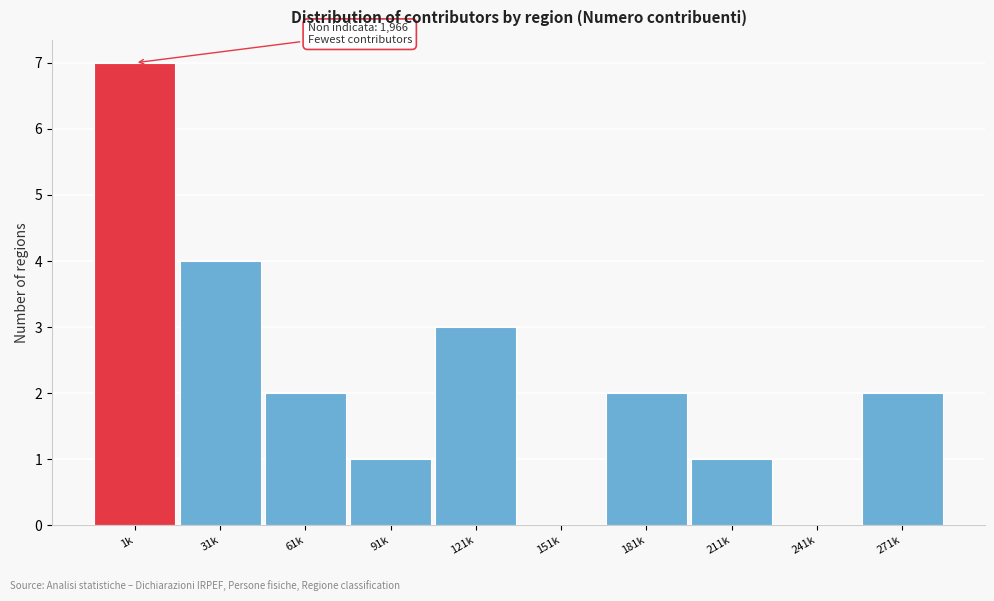

Reading left to right, transcribe all the data shown in this chart.

1k=7	31k=4	61k=2	91k=1	121k=3	151k=0	181k=2	211k=1	241k=0	271k=2